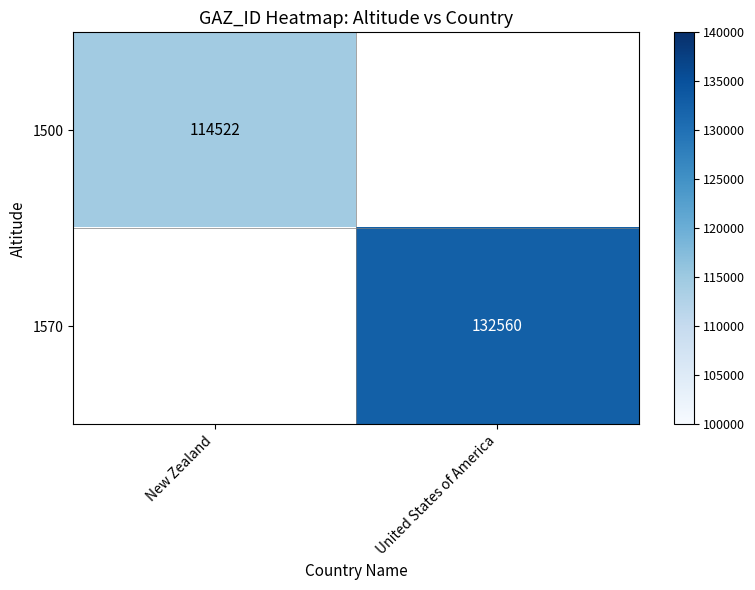

The 1500 series shows 114522 at New Zealand. True or false?

True